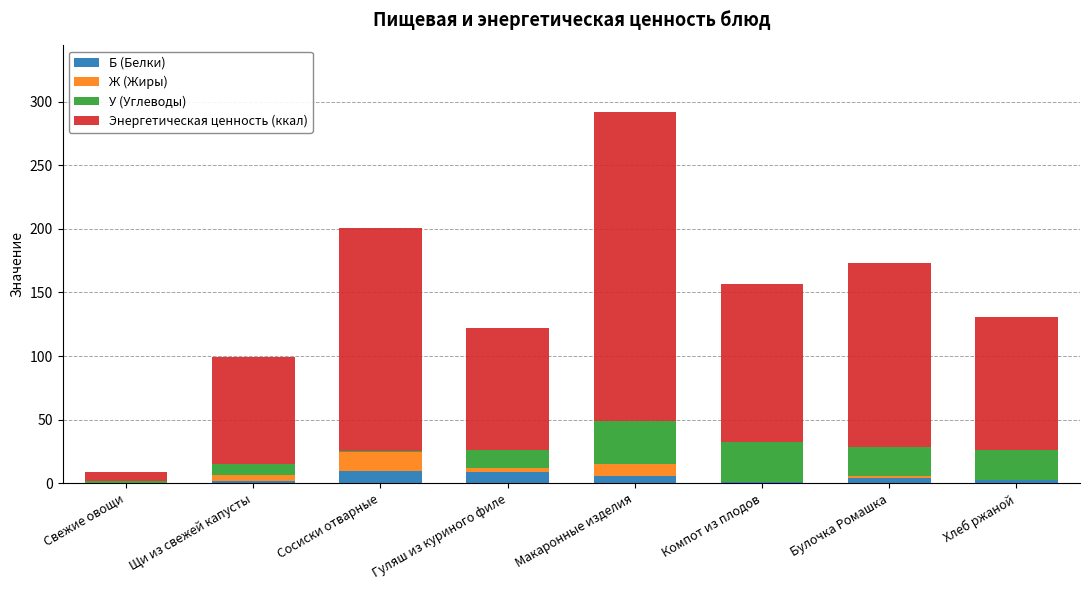

At which category is the sum across all series the highest?

Макаронные изделия